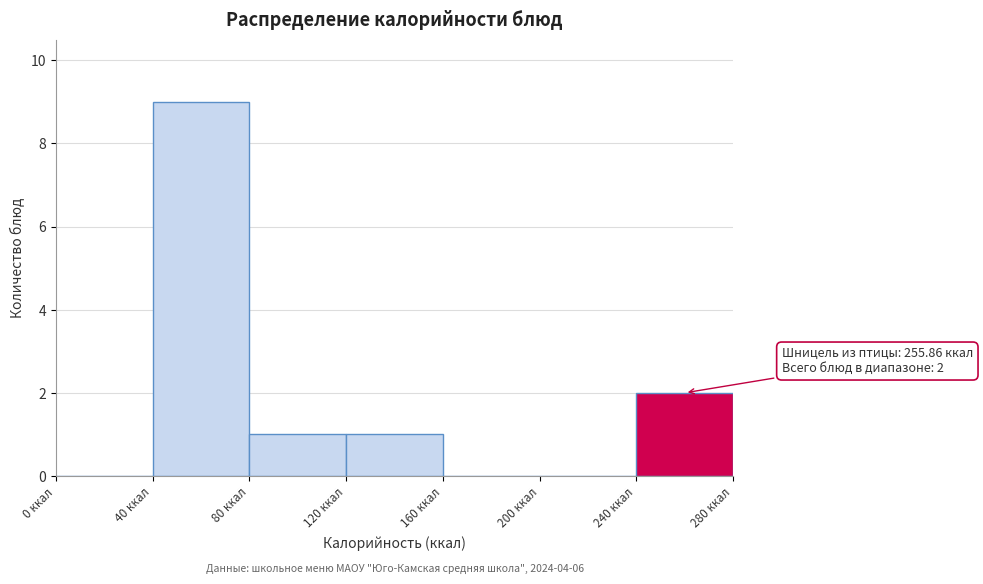

Which range on the x-axis has the tallest bar?

40 to 80